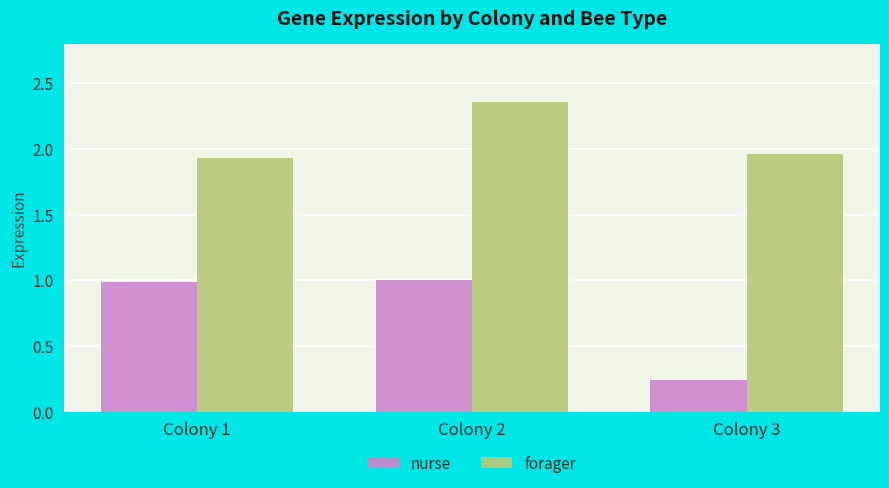

Which series has the largest total across all categories?

forager